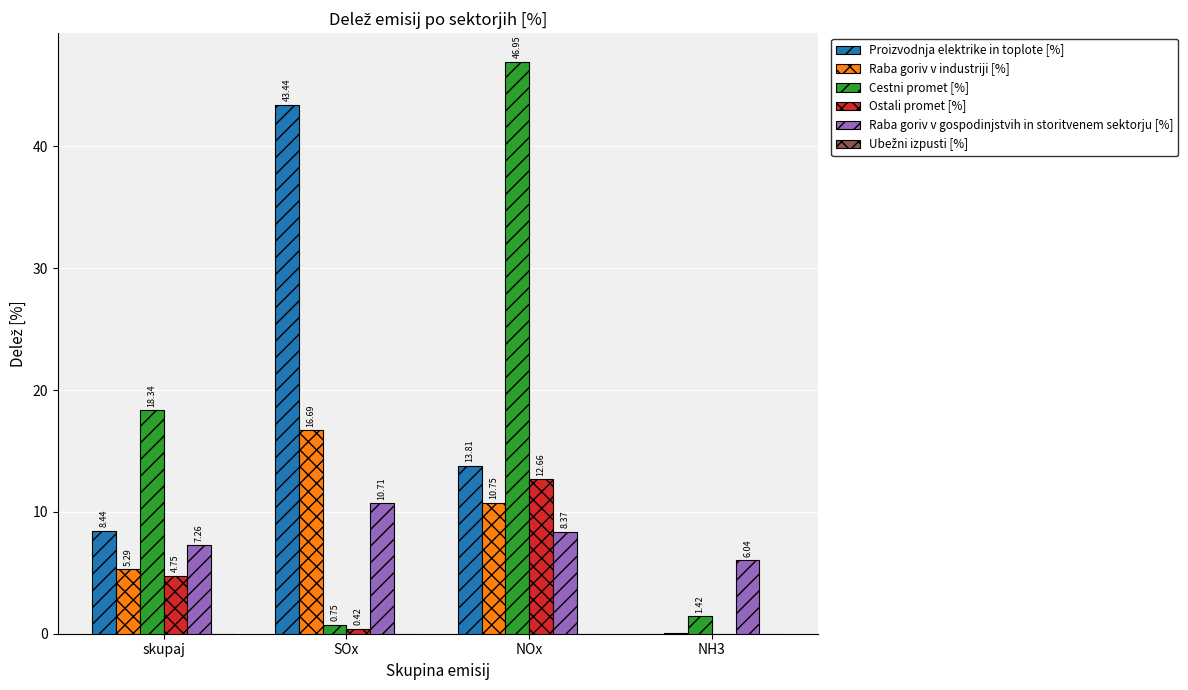

Is the value of Raba goriv v gospodinjstvih in storitvenem sektorju [%] at SOx greater than the value of Raba goriv v industriji [%] at skupaj?

Yes